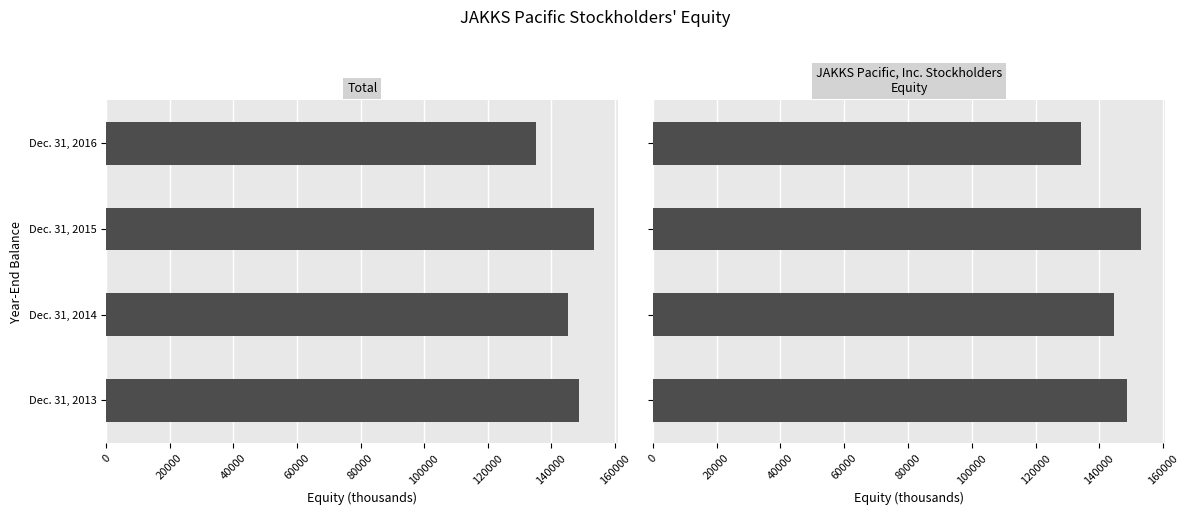

Reading left to right, list all the values displayed in this chart.

Total: 148685	145084	153406	135200
JAKKS Pacific, Inc. Stockholders Equity: 148685	144594	153000	134288